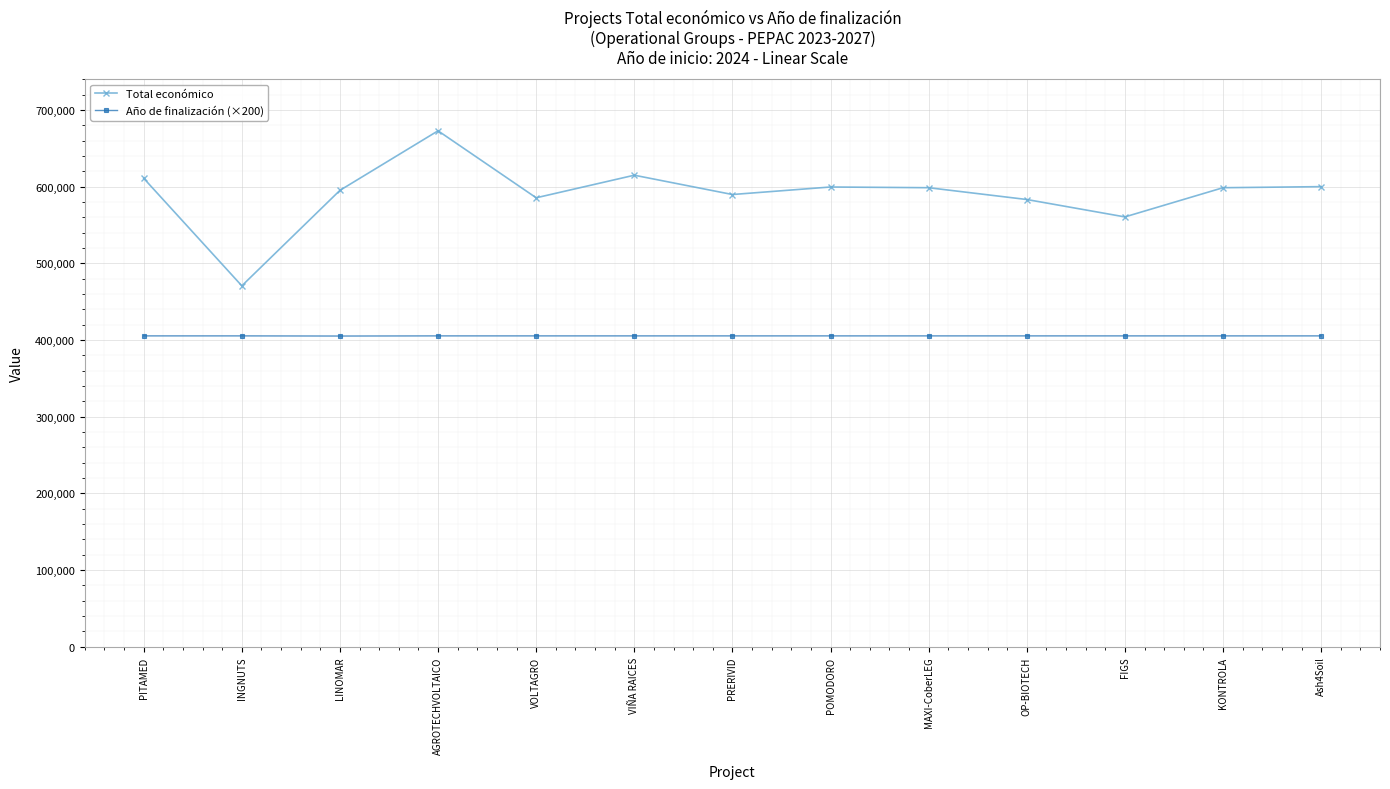

How many values in the Total económico series are below 598597?

6